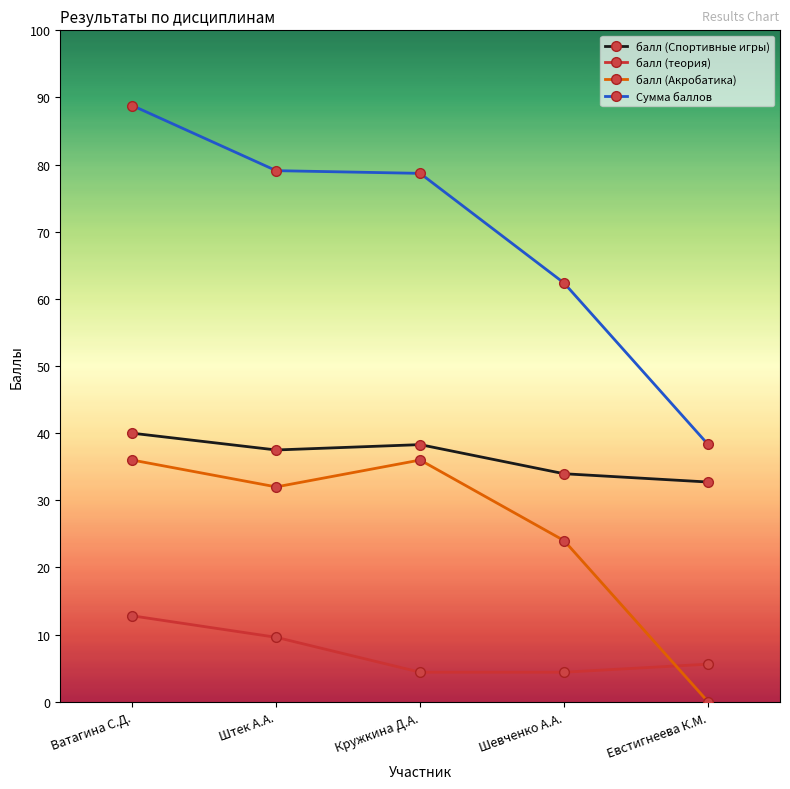

Where does the Сумма баллов series first go above 78?

Ватагина С.Д.